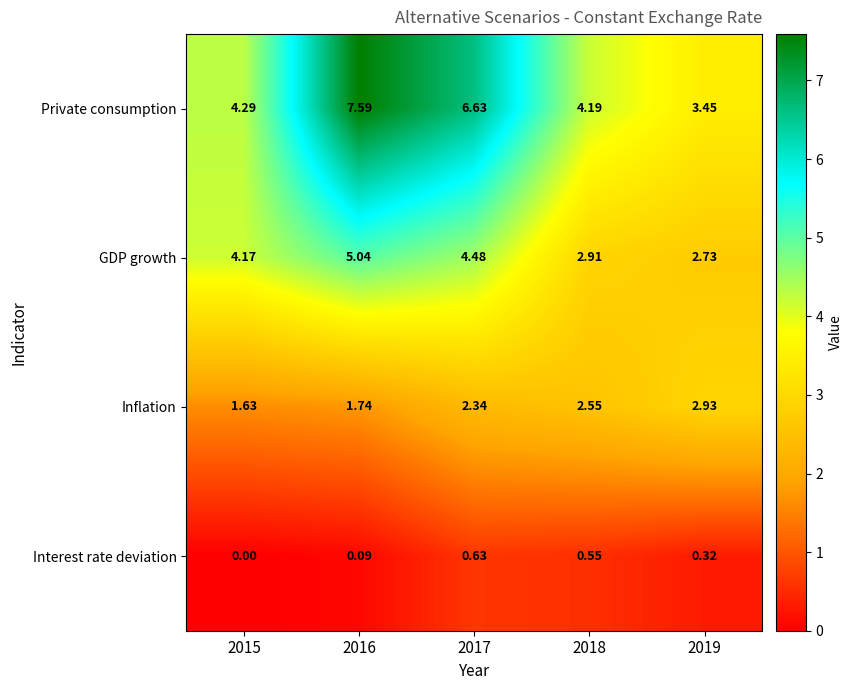

At 2018, list the series in order from smallest to largest.

Interest rate deviation, Inflation, GDP growth, Private consumption